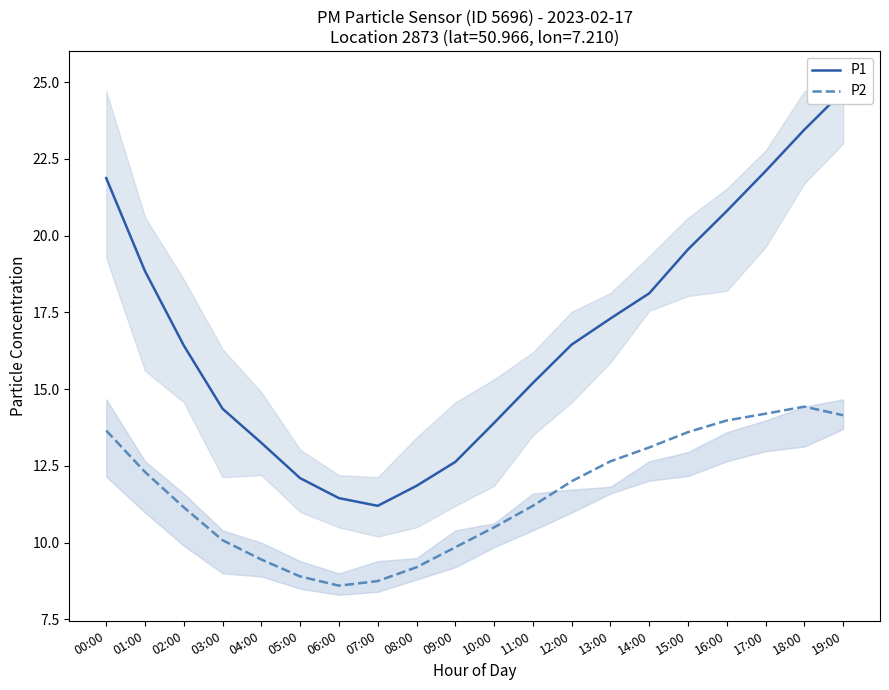

What is the spread (max minus min) of values at 08:00?

2.7